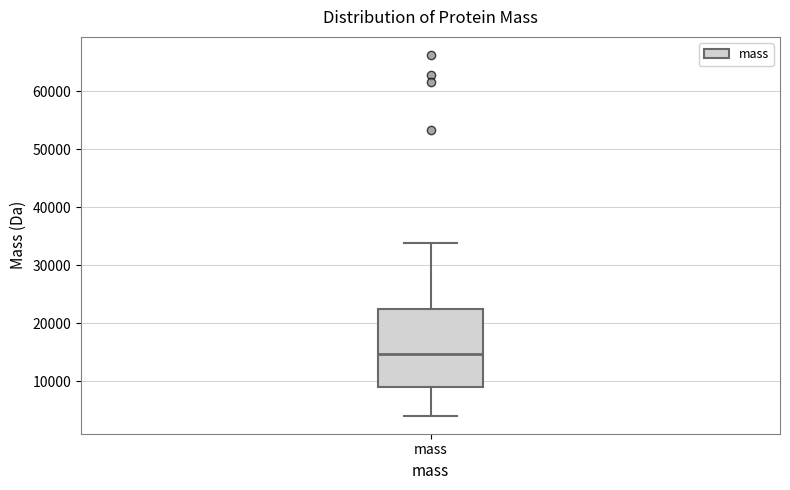

Transcribe this box plot: give where the median line is, the range the box spans, and where the two whiskers end, as read against the y-axis. The values are not printed on the chart, so give them approximately, as read against the axis.

median 15000, box 9000 to 22000, whiskers 4000 to 34000